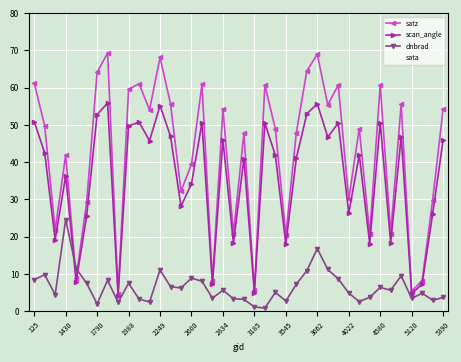

True or false: sata and dnbrad cross at least once.

True